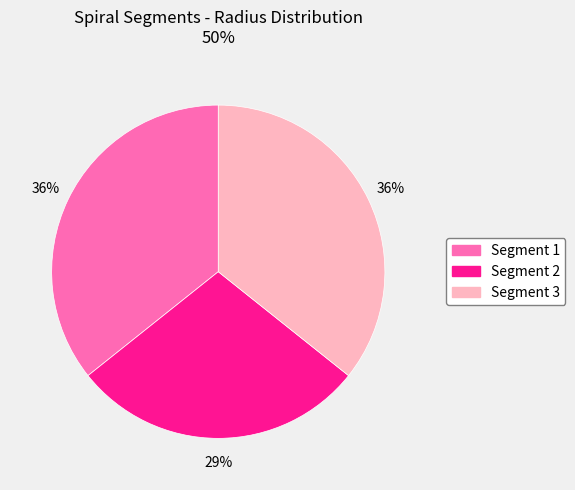

How many segments does this pie chart have?

3